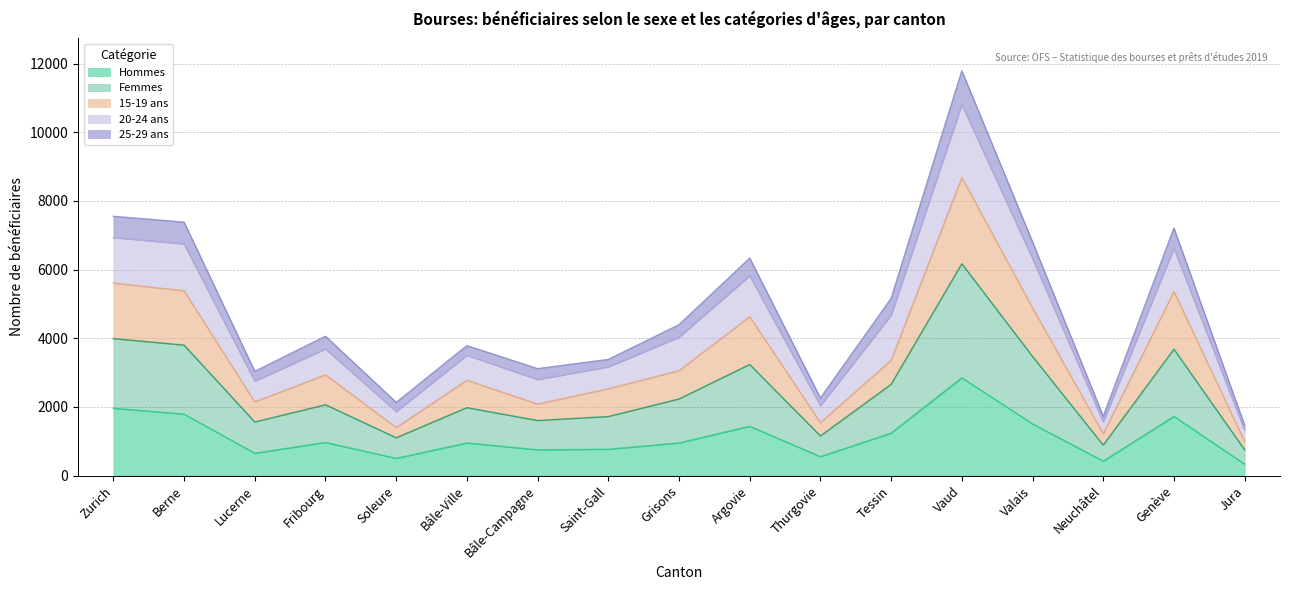

What are all the series names shown in the legend?

Hommes, Femmes, 15-19 ans, 20-24 ans, 25-29 ans